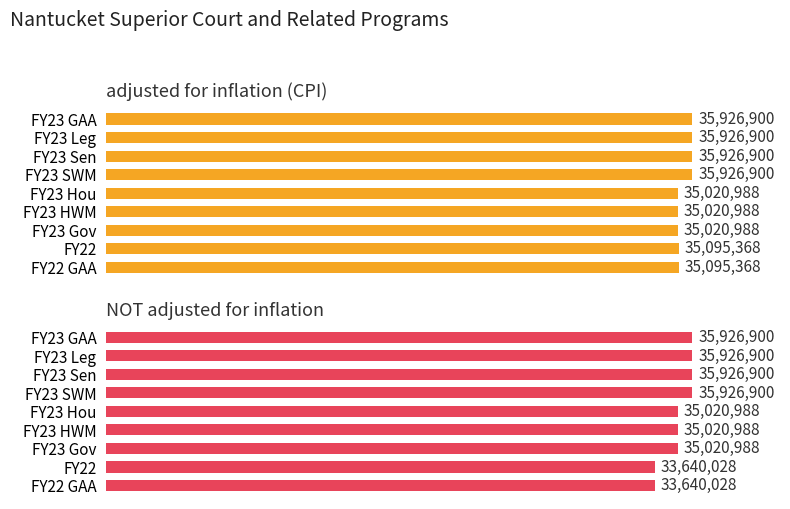

At how many categories does at least one series exceed 35604933?

4